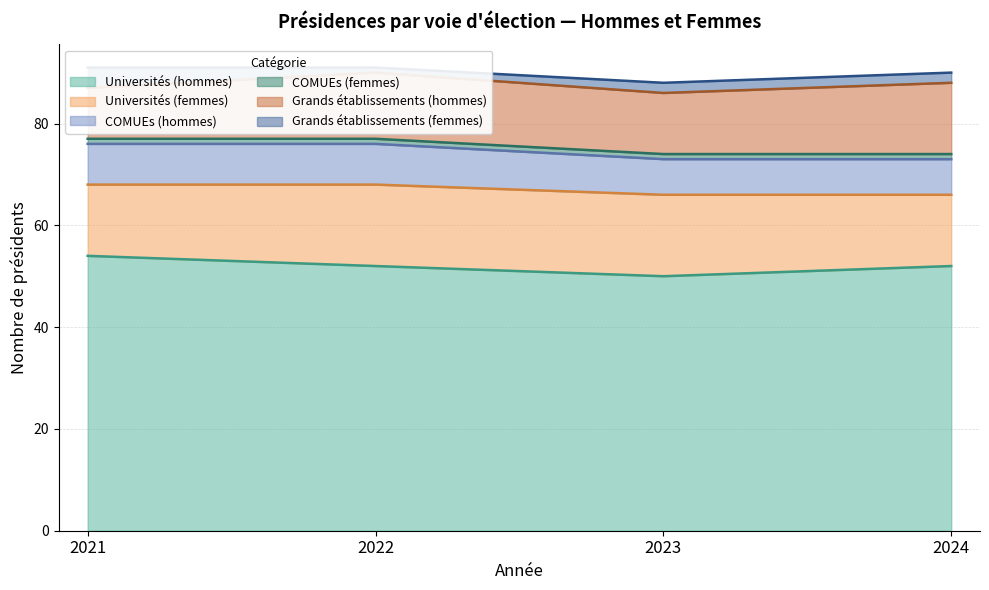

How many series are shown in this chart?

6